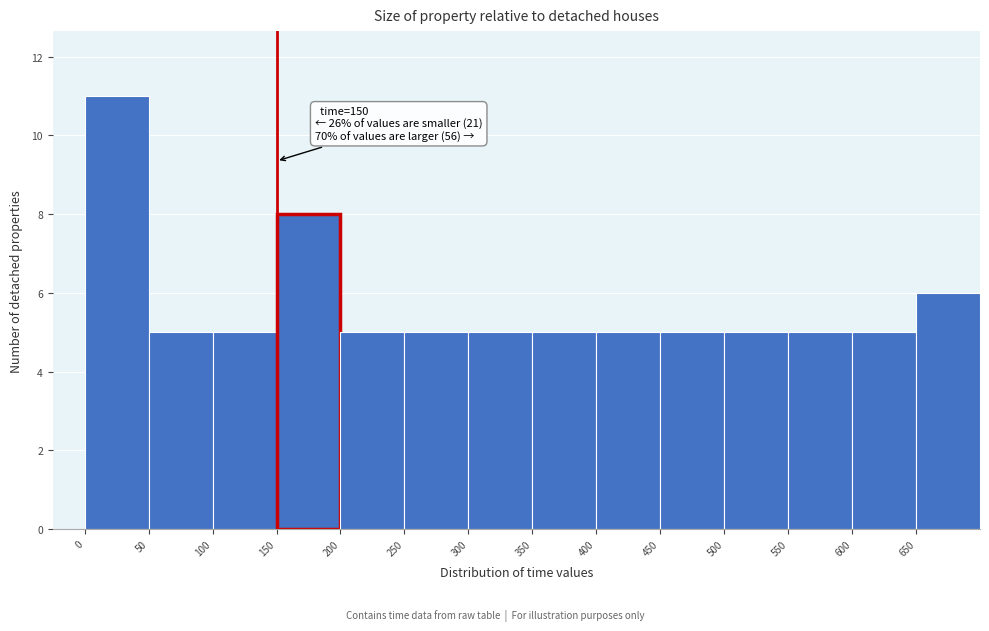

Over which range of the x-axis is the bar tallest?

0 to 50